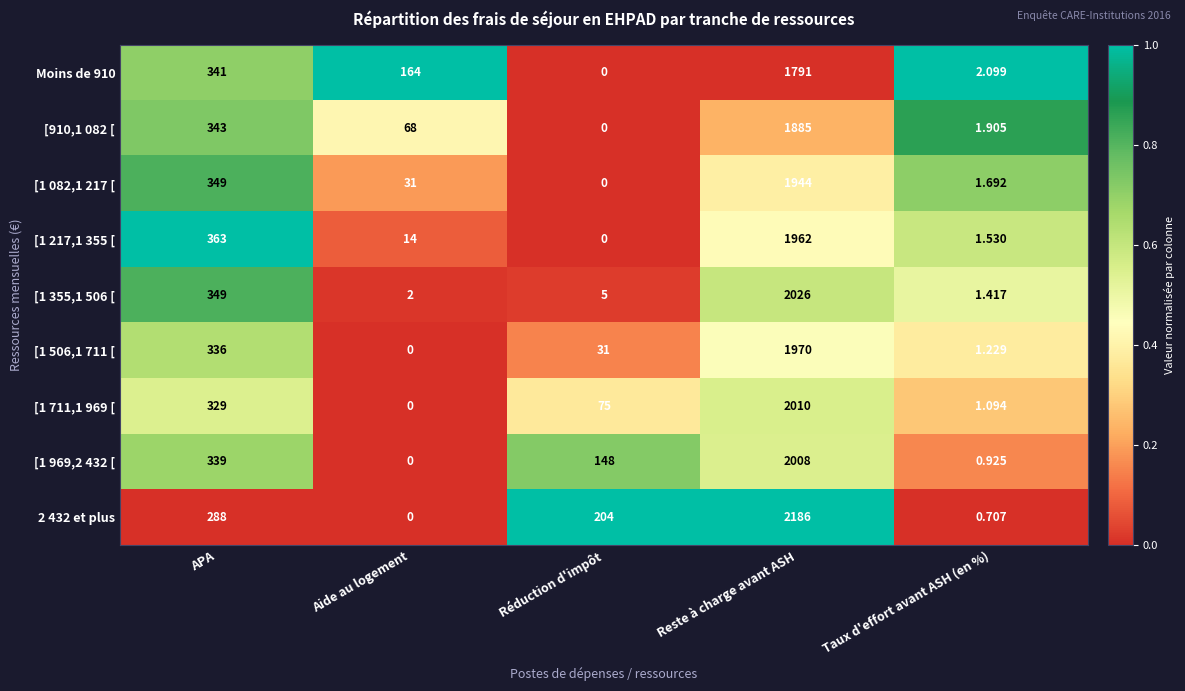

Rank the categories by [1 217,1 355 [ value from highest to lowest.

Reste à charge avant ASH, APA, Aide au logement, Taux d'effort avant ASH (en %), Réduction d'impôt